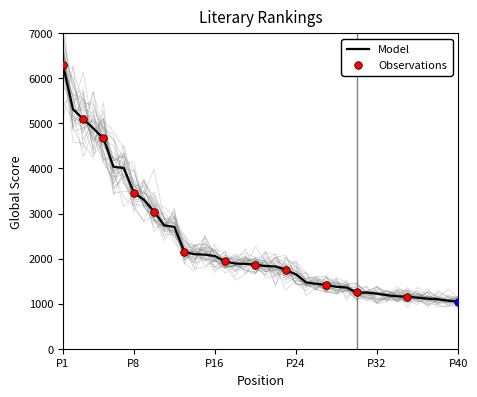

What is the minimum value for Model?

1047